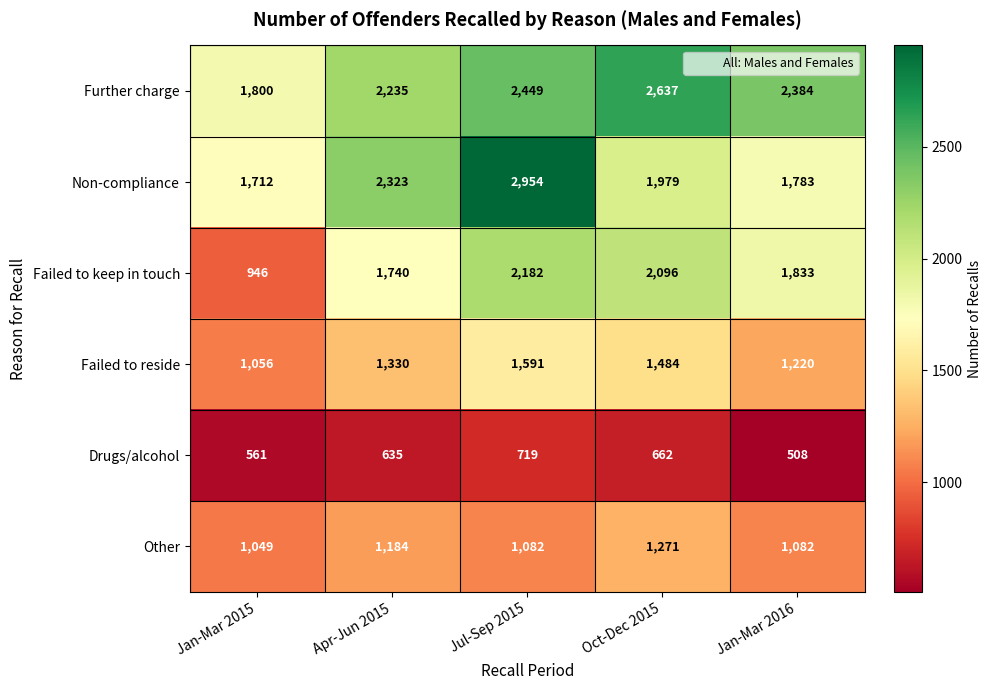

Count the number of categories in the chart.

5